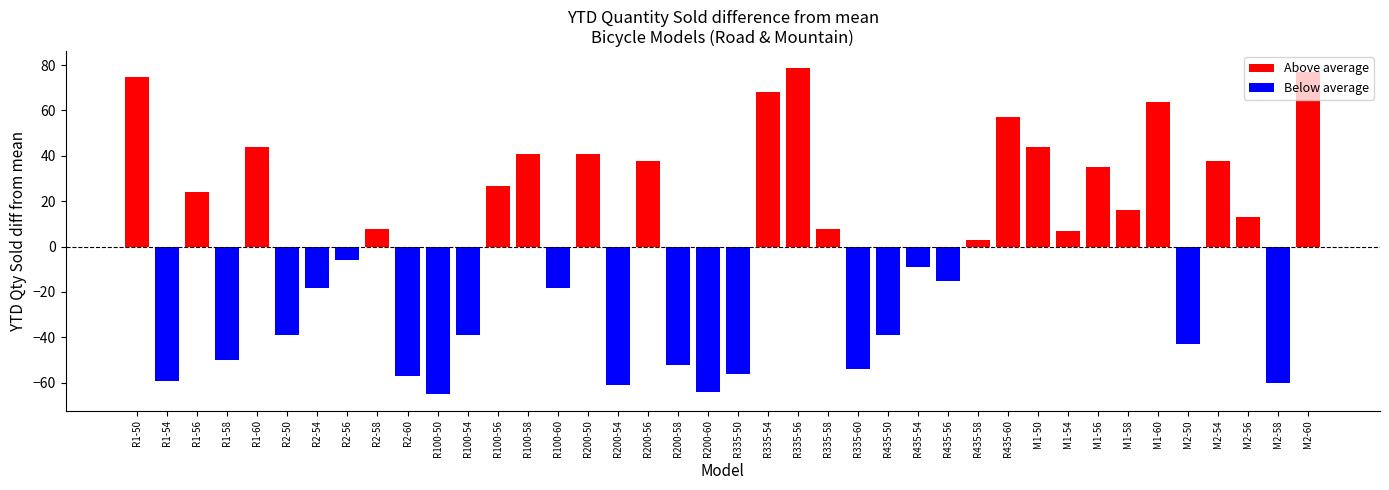

The value of negative at 7 is 98. True or false?

False